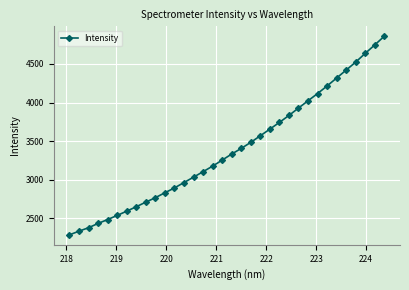

Is this an area chart (filled region under the line)?

No